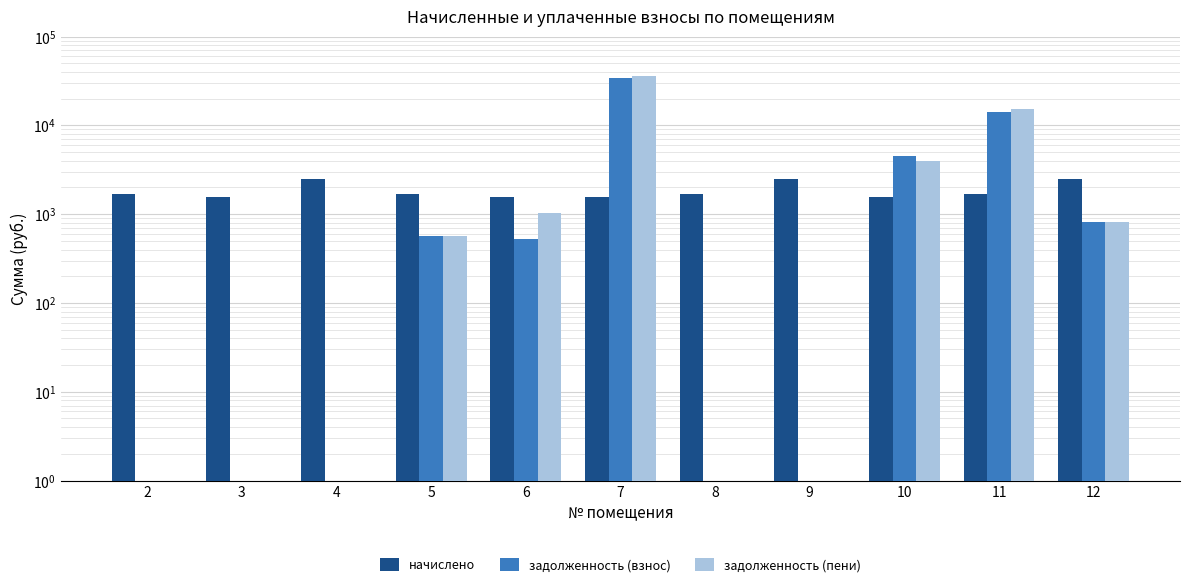

What is the difference between the second highest and minimum values in the задолженность (пени) series?

15481.1